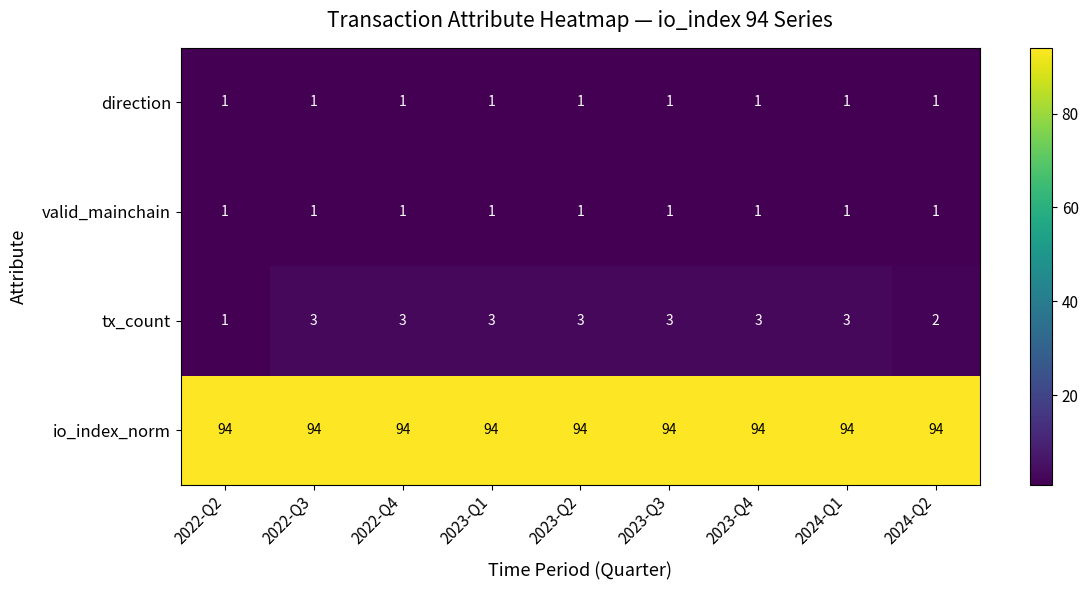

True or false: io_index_norm has a value of 45 at 2024-Q2.

False